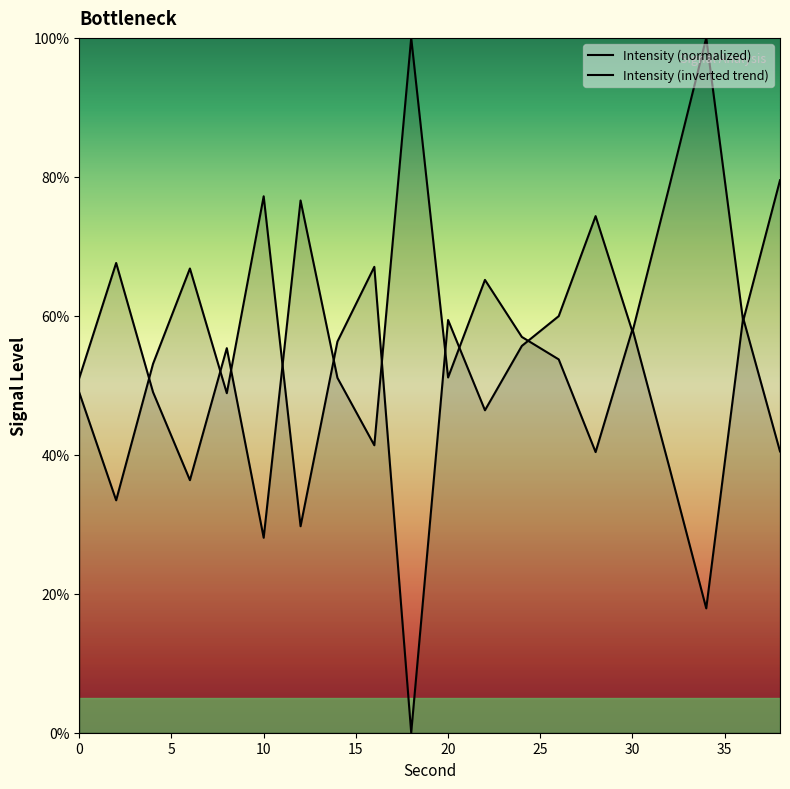

How many lines are shown in the chart?

2